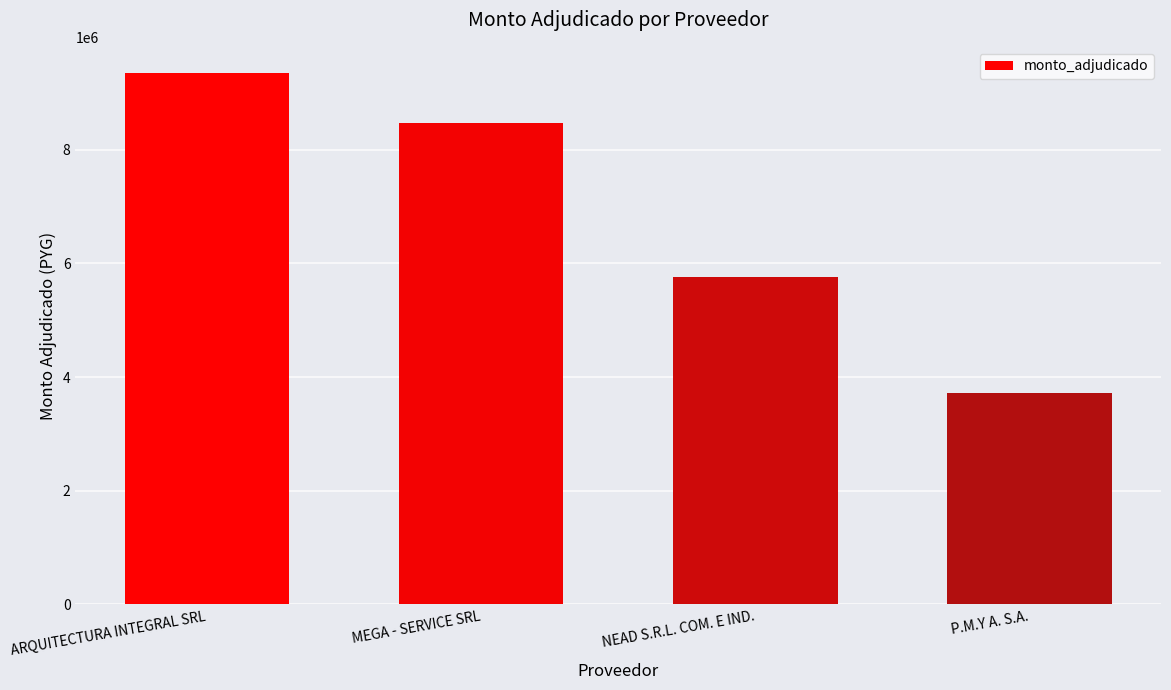

The chart shows a value of 5760000 at NEAD S.R.L. COM. E IND.. True or false?

True